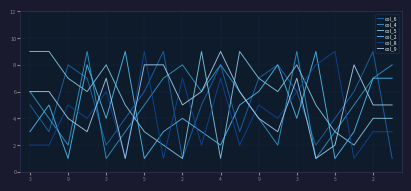

At which label does col_6 first exceed 6?

9